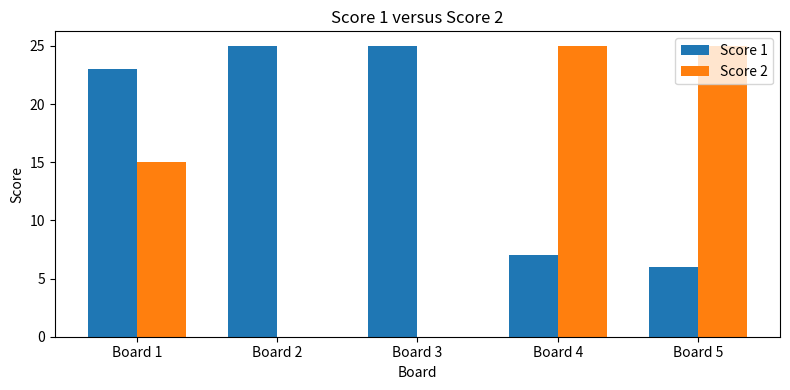

What is the sum of all Score 1 values?

86